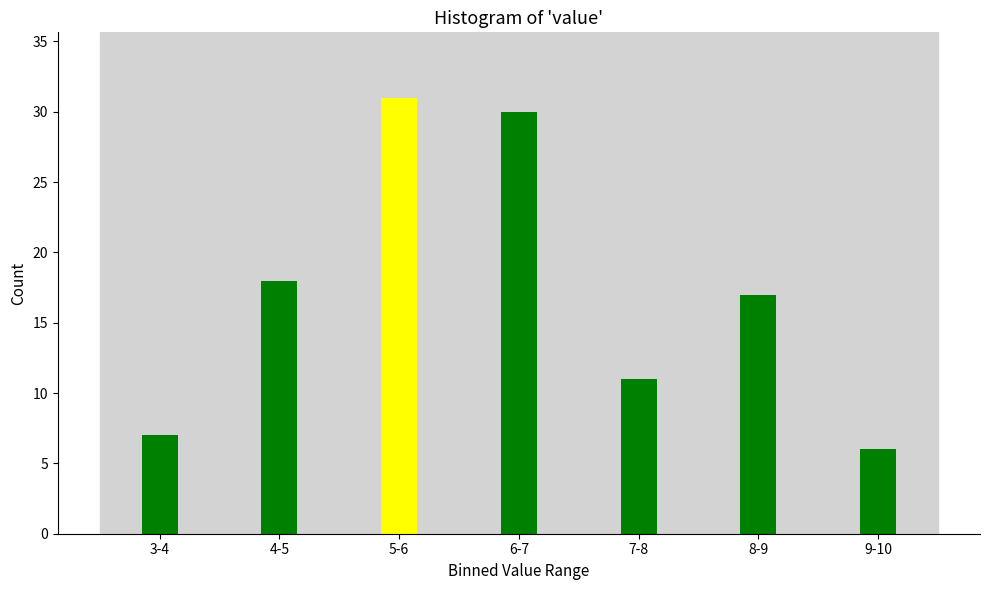

Reading right to left, list all the values displayed in this chart.

9-10=6	8-9=17	7-8=11	6-7=30	5-6=31	4-5=18	3-4=7